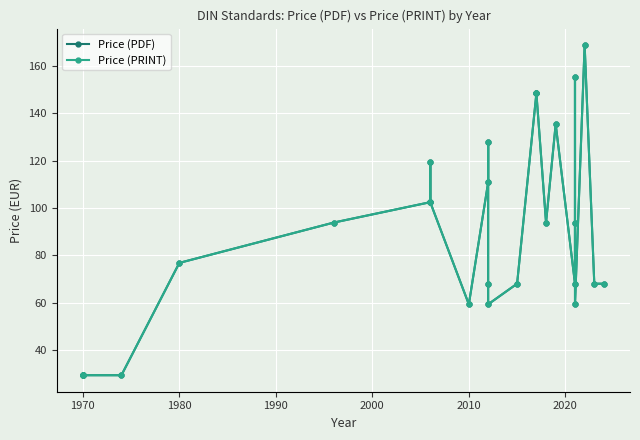

True or false: Price (PRINT) and Price (PDF) intersect in this chart.

False